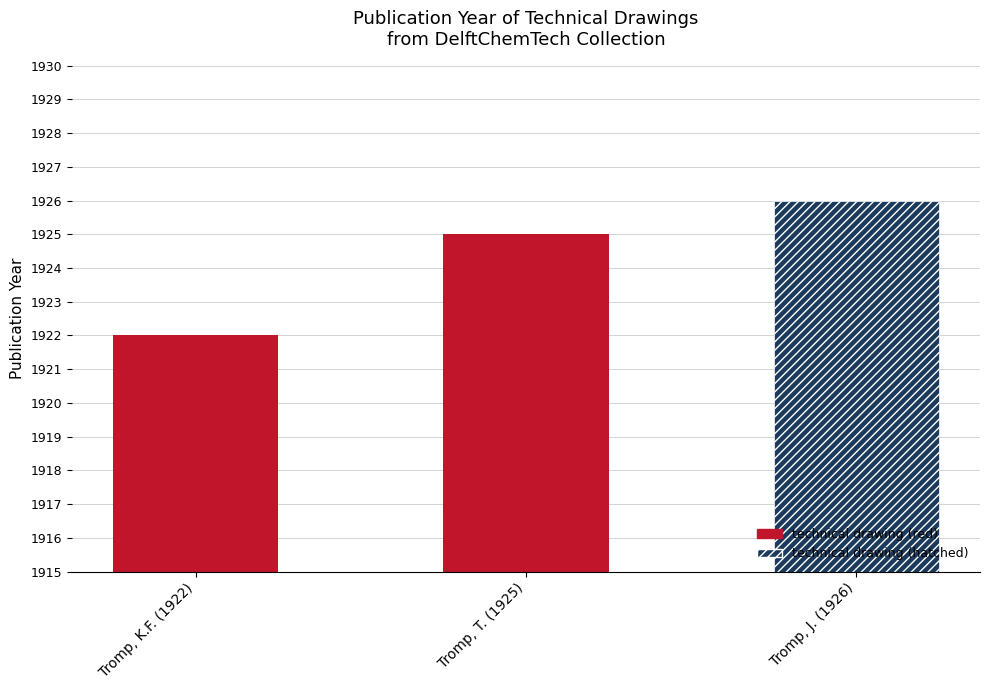

Count the number of data series in this chart.

1